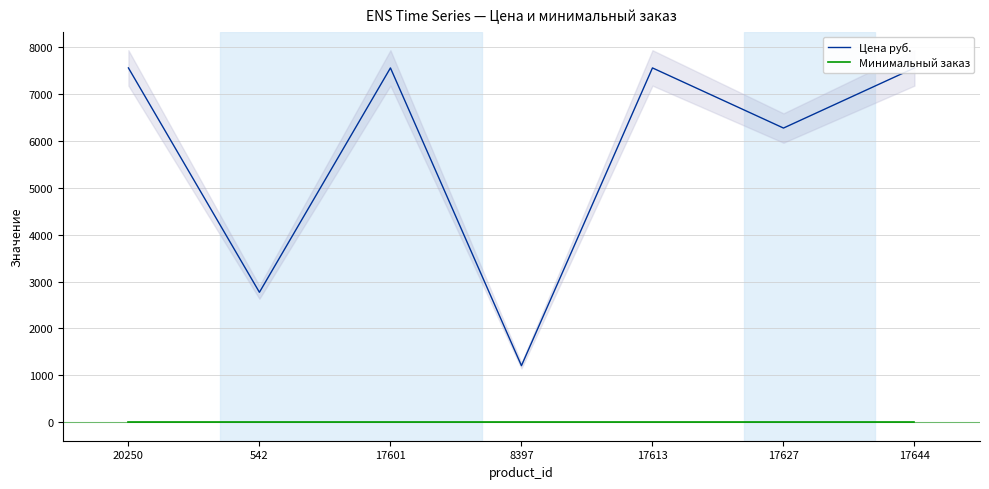

Rank the series at 17613 from highest to lowest value.

Цена руб., Минимальный заказ